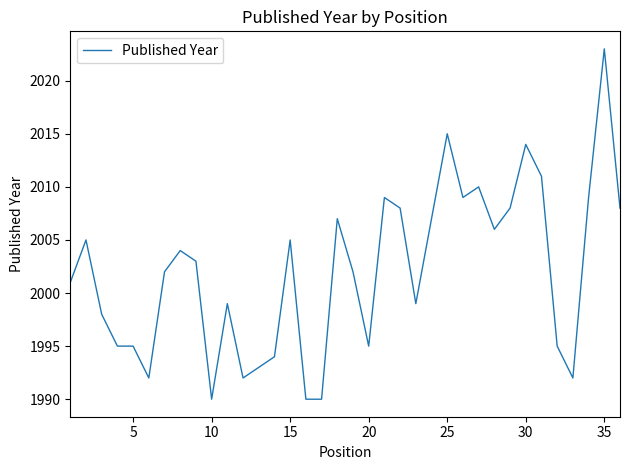

What is the difference between the maximum and minimum values?

33